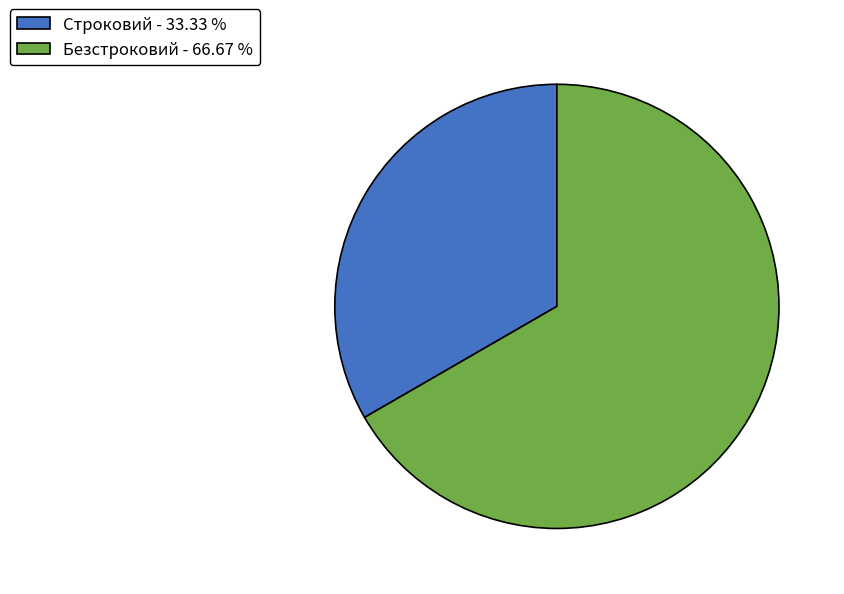

Do Строковий - 33.33 % and Безстроковий - 66.67 % together represent more than half of the pie?

Yes